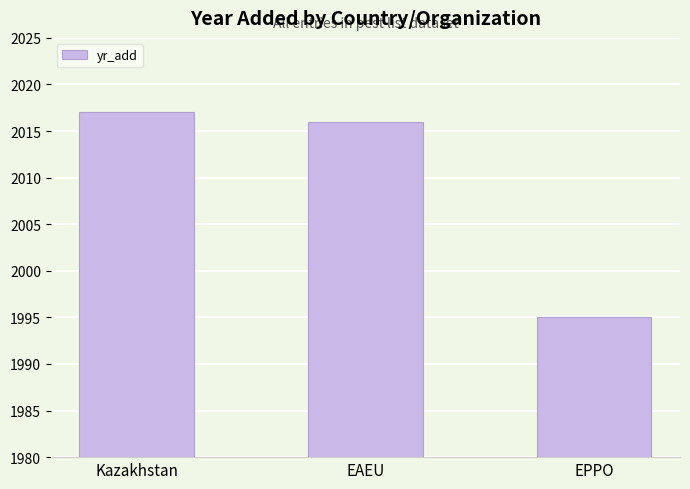

Read the value at EPPO.

1995